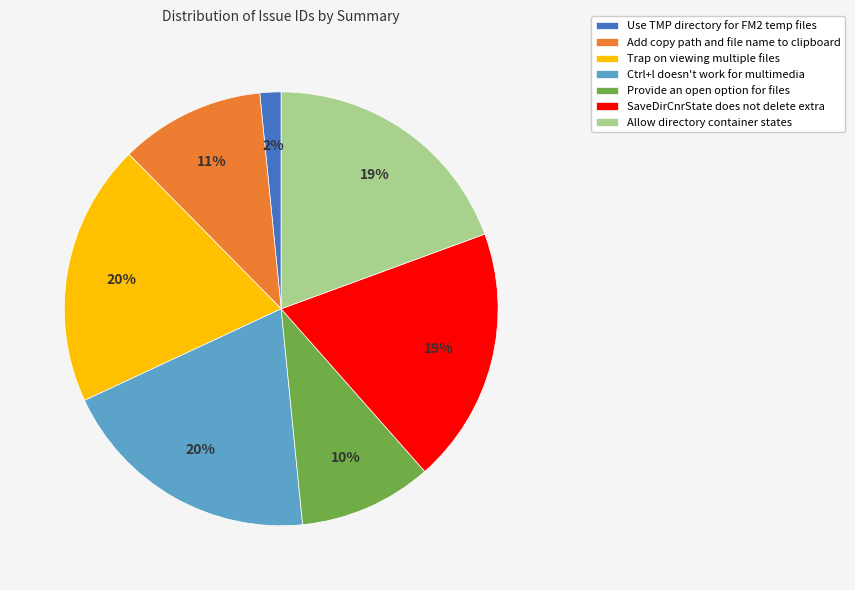

To the nearest percent, what is the difference between the largest and smallest slice percentages?

18%